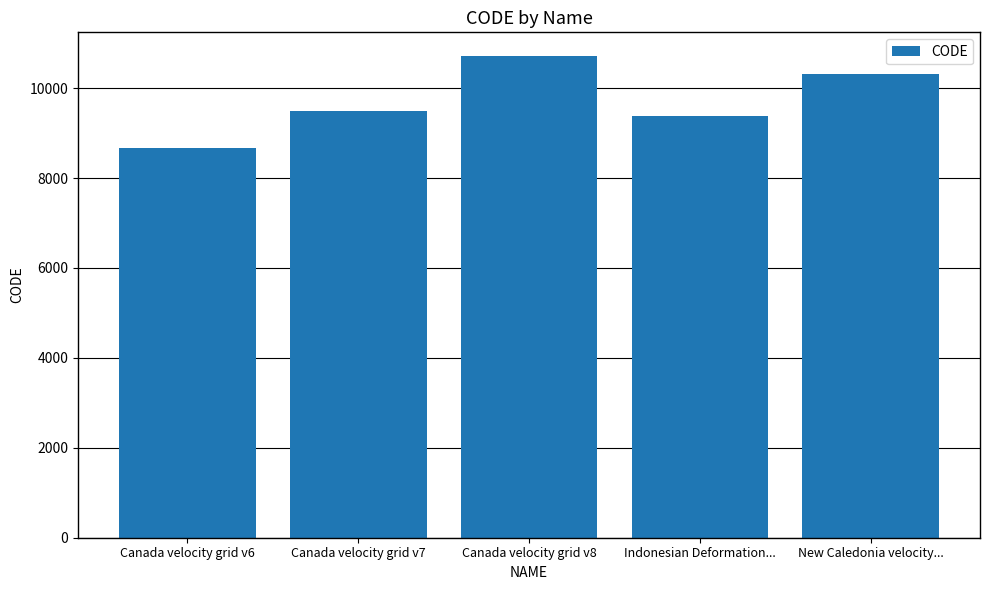

What is the difference between the maximum and minimum values?

2031